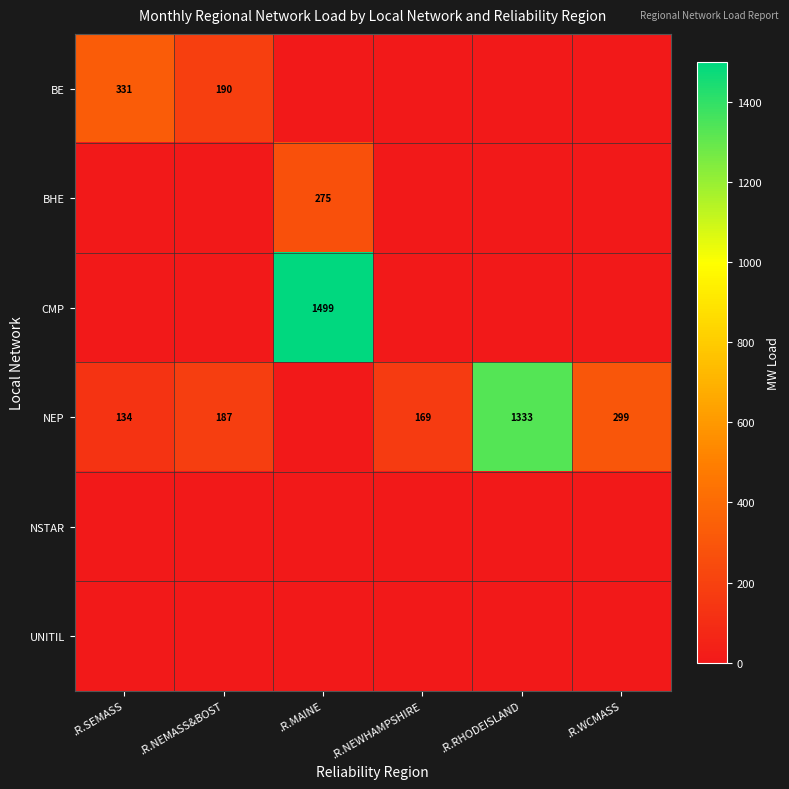

The BE series shows 331 at .R.SEMASS. True or false?

True